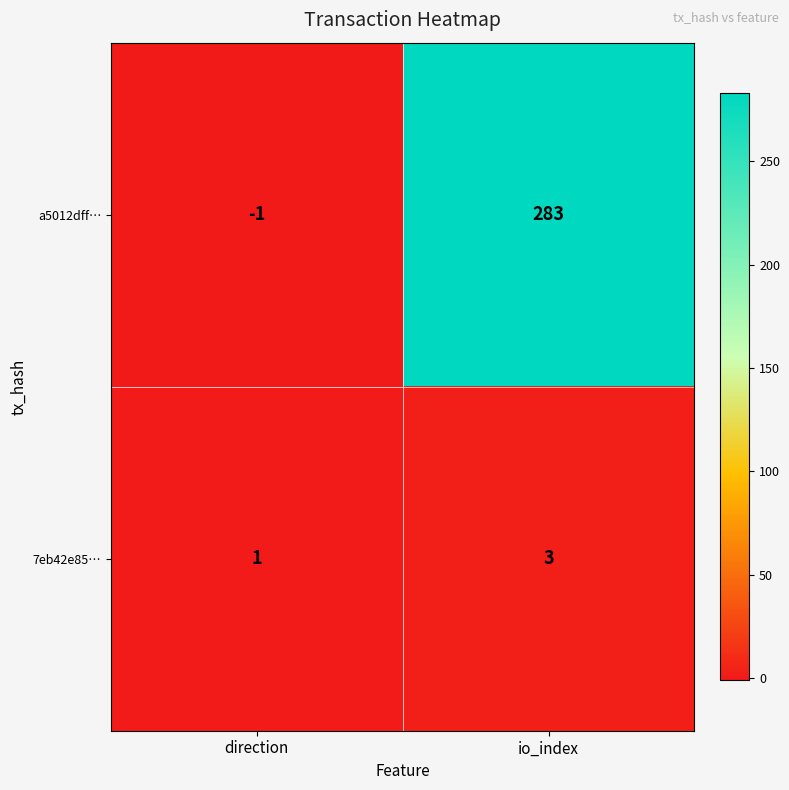

At direction, list the series in order from largest to smallest.

7eb42e85…, a5012dff…